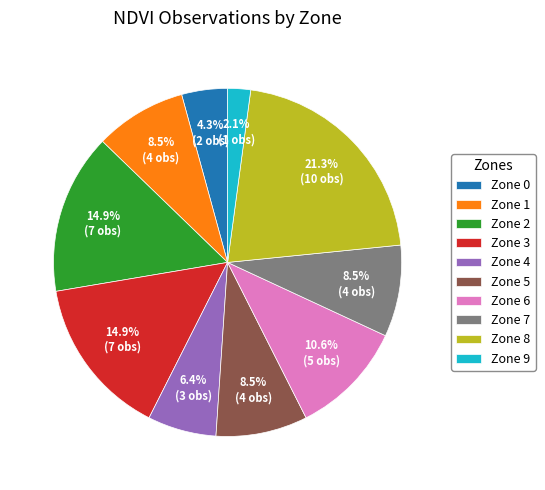

Which category has the biggest portion of the pie?

Zone 8